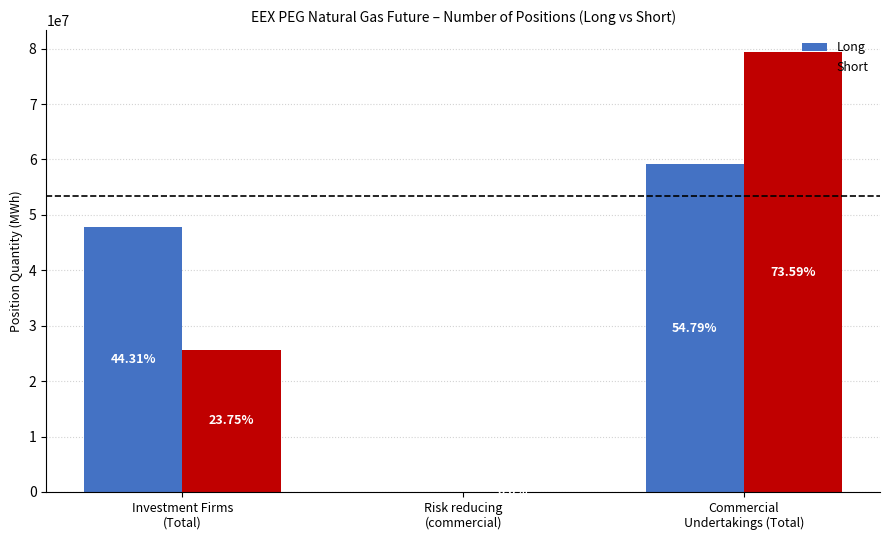

Is the value of Short at Commercial
Undertakings (Total) greater than the value of Long at Commercial
Undertakings (Total)?

Yes